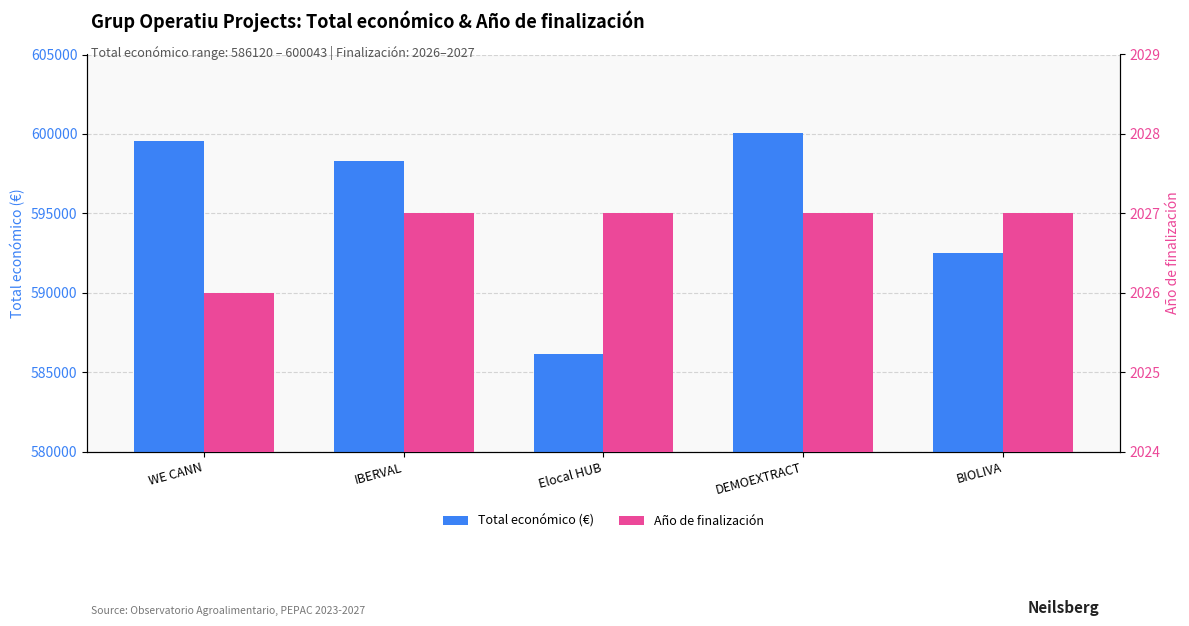

How many categories are shown in the chart?

5